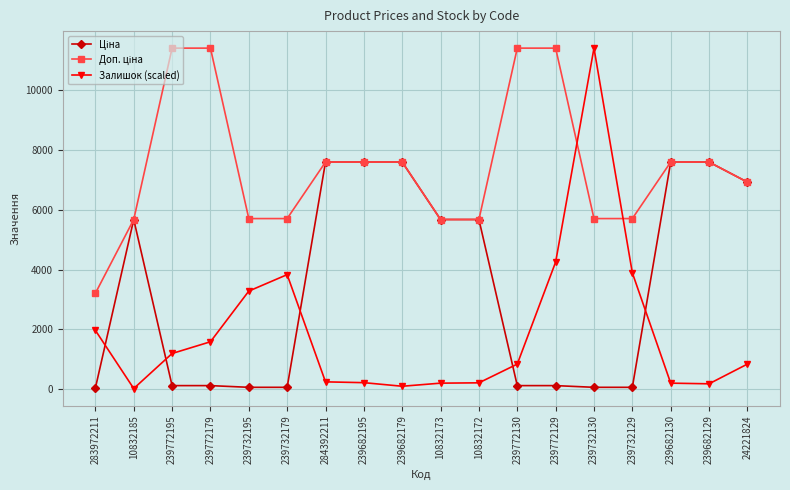

What is the highest value of the Залишок (scaled) series?

11410.0